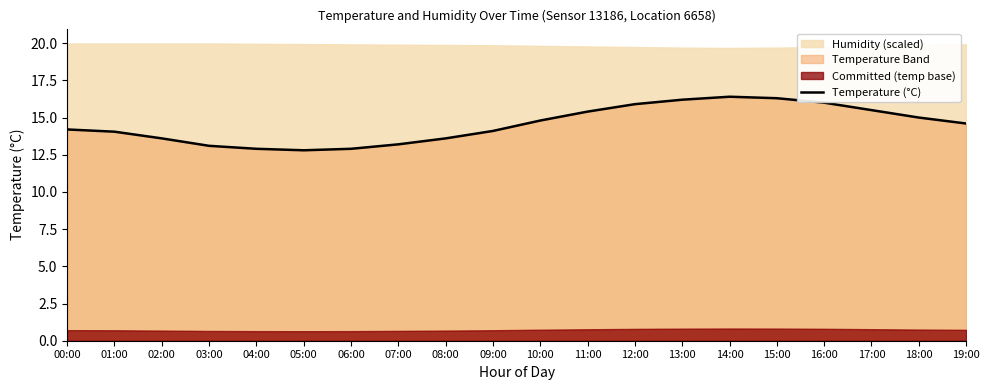

What is the value of the 15th point from the left?

16.4